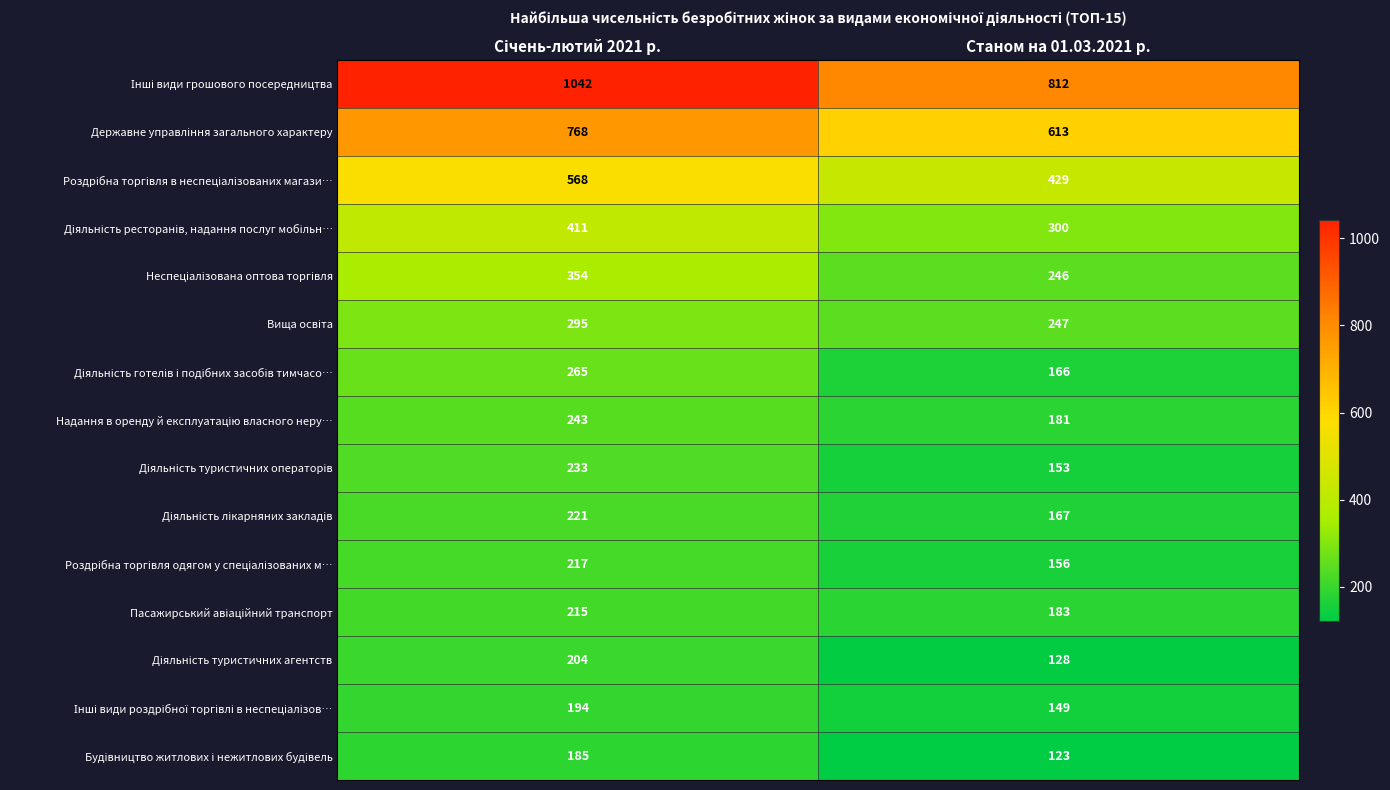

What is the maximum value shown in the chart?

1042